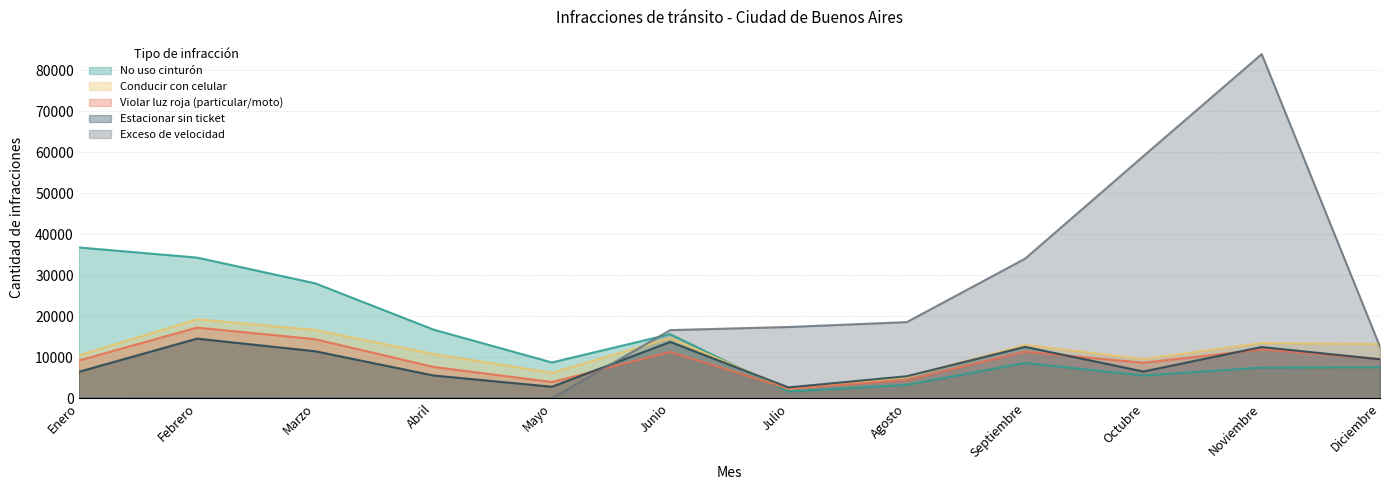

The Violar luz roja (particular/moto) series shows 9588 at Diciembre. True or false?

True